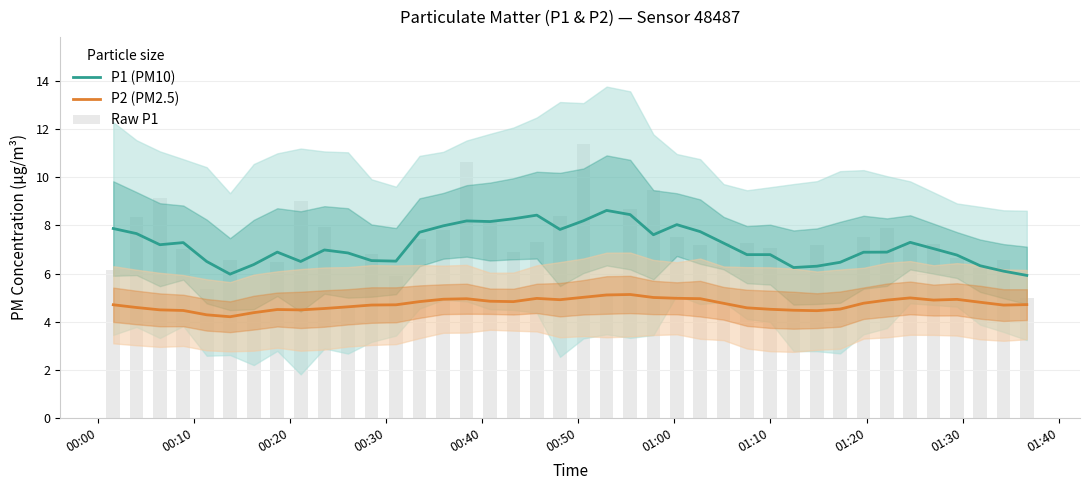

What is the value of the P2 (PM2.5) bar at the 1st from the left?

4.7